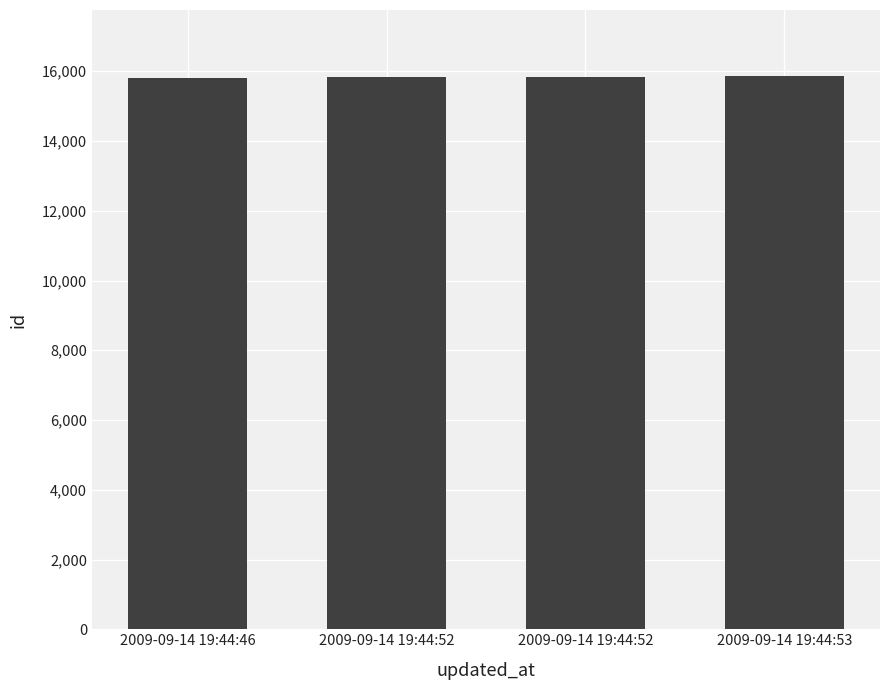

What is the sum of all values?

63365